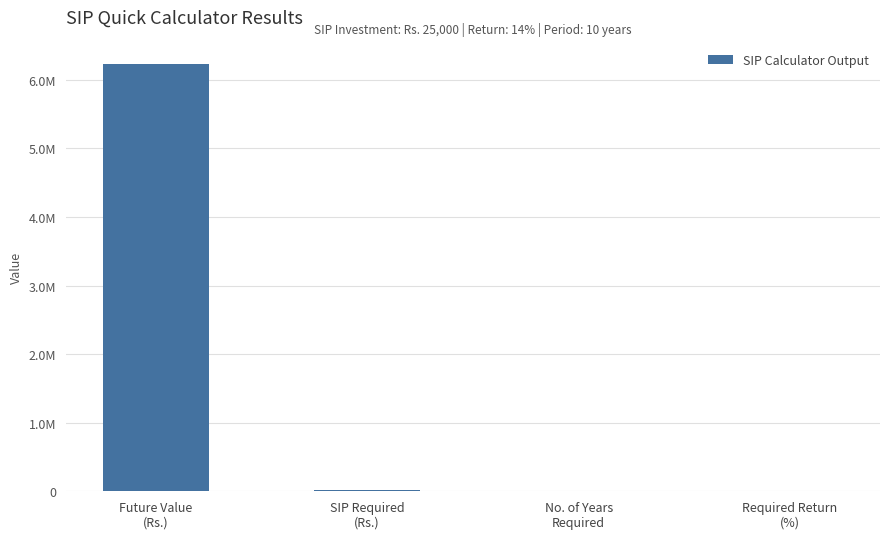

Are the bars horizontal?

No